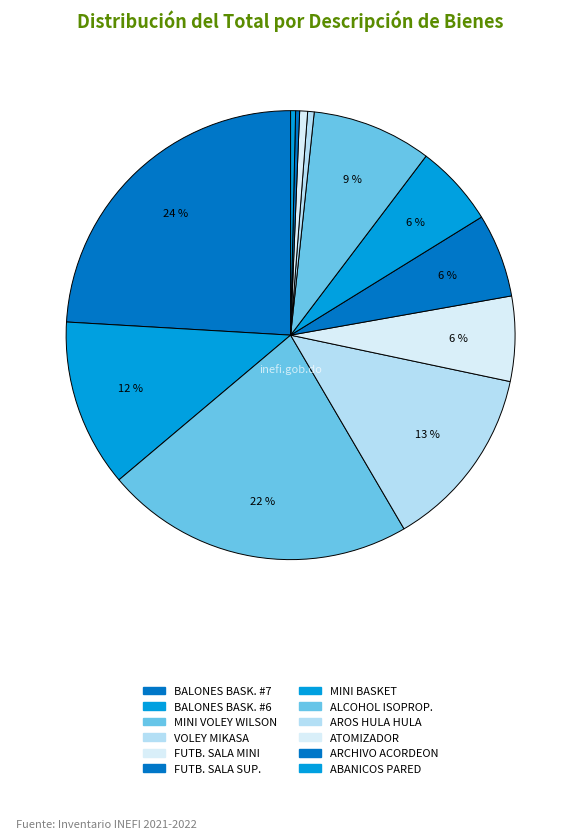

Which category has the biggest portion of the pie?

BALONES DE BASKETBALL #7